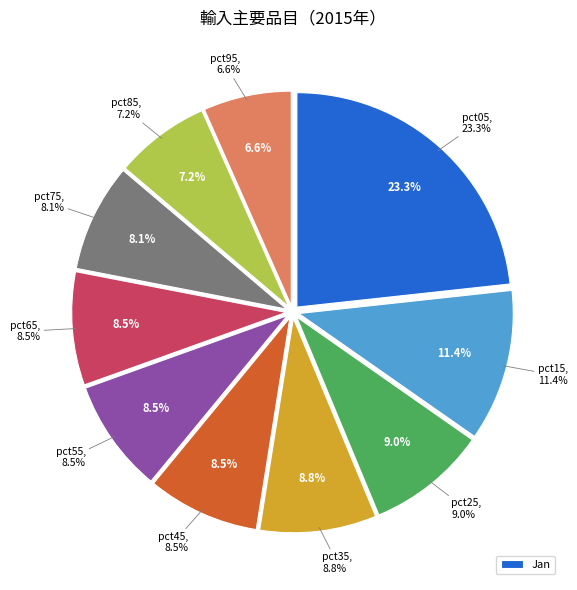

Which slice is the largest?

pct05